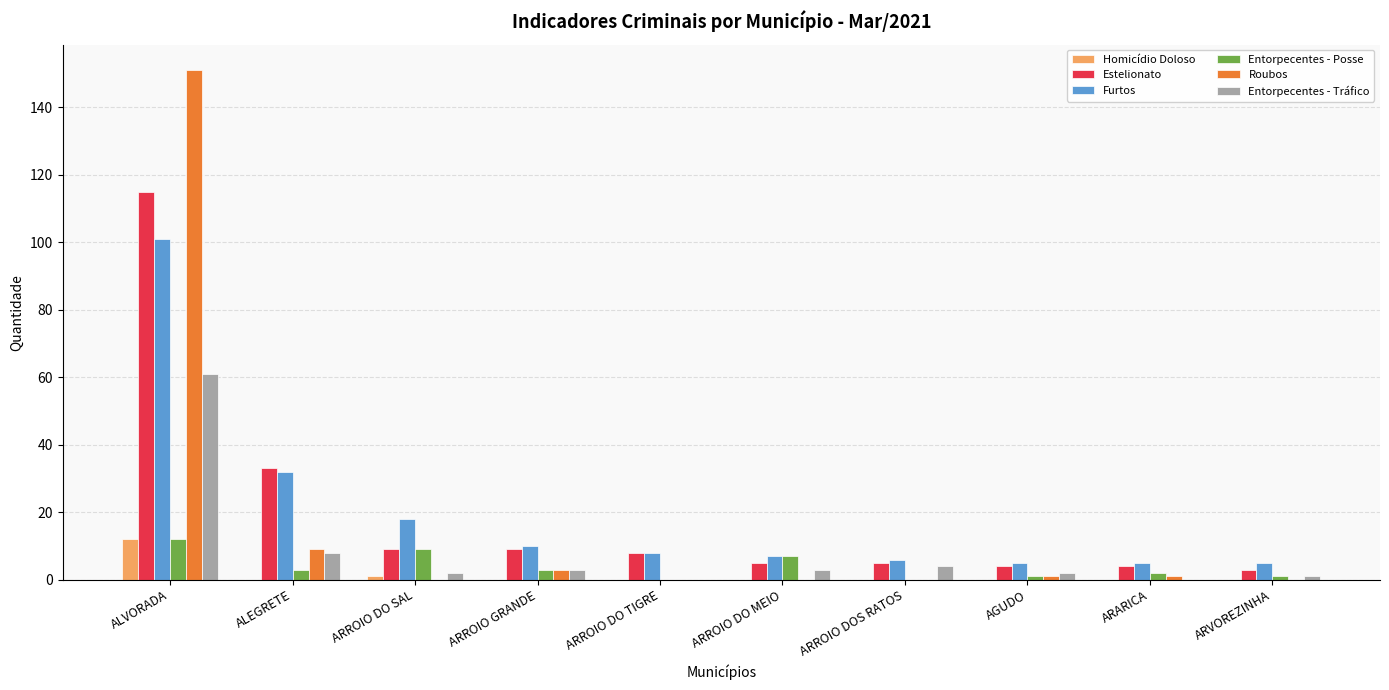

Is the value of Estelionato at ARROIO GRANDE greater than the value of Entorpecentes - Tráfico at ALVORADA?

No